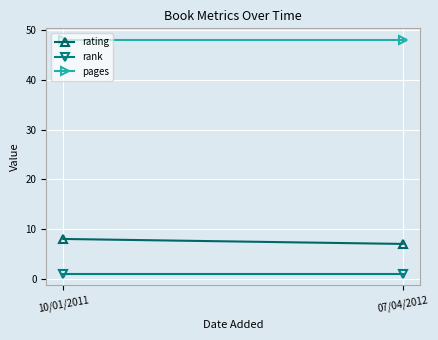

What is the difference between the highest and lowest values at 10/01/2011?

47